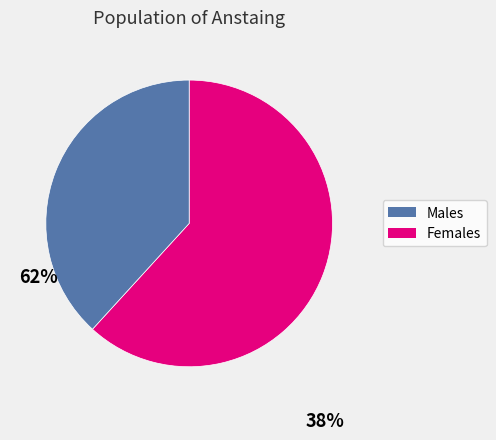

Is there a majority slice in this chart?

Yes